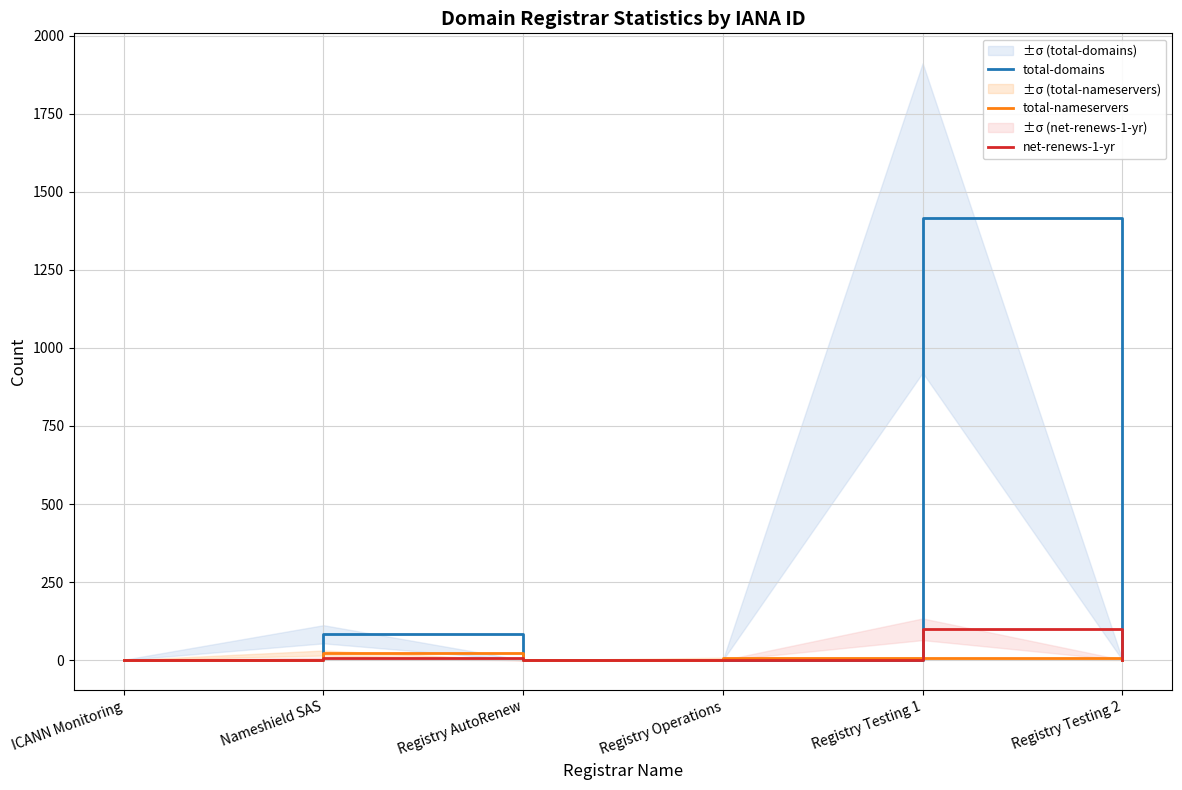

What is the average value of the total-nameservers series?

6